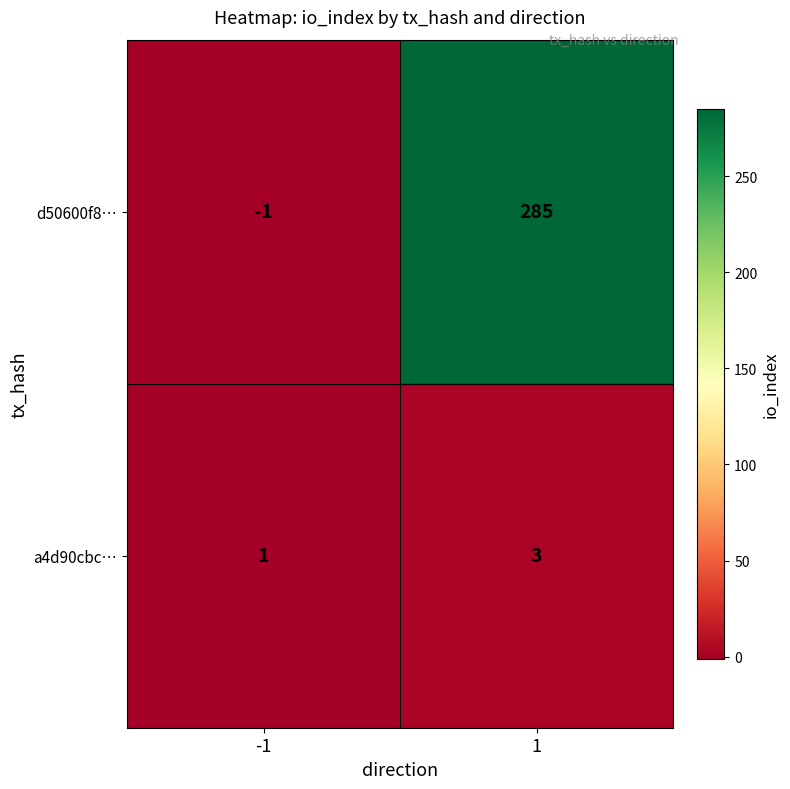

What is the spread (max minus min) of values at 1?

282